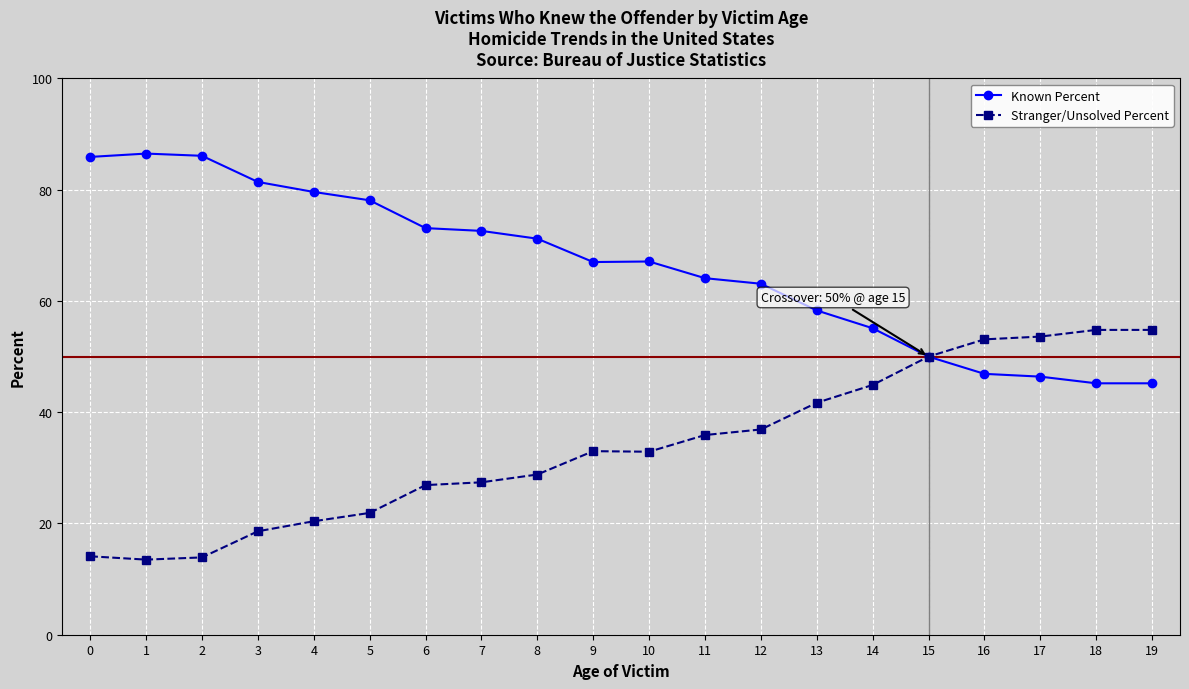

Is the value of Stranger/Unsolved Percent at 9 greater than the value of Known Percent at 4?

No